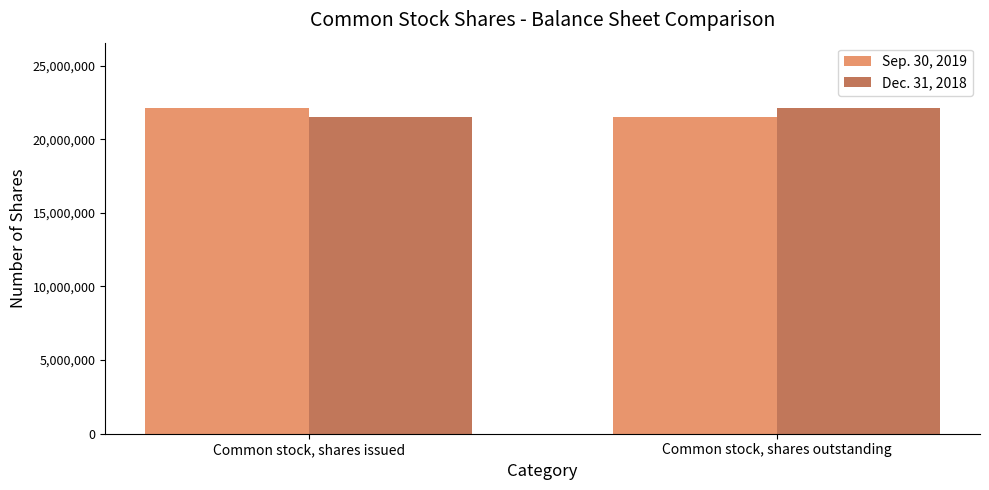

What is the label of the 2nd bar from the right?

Common stock, shares issued